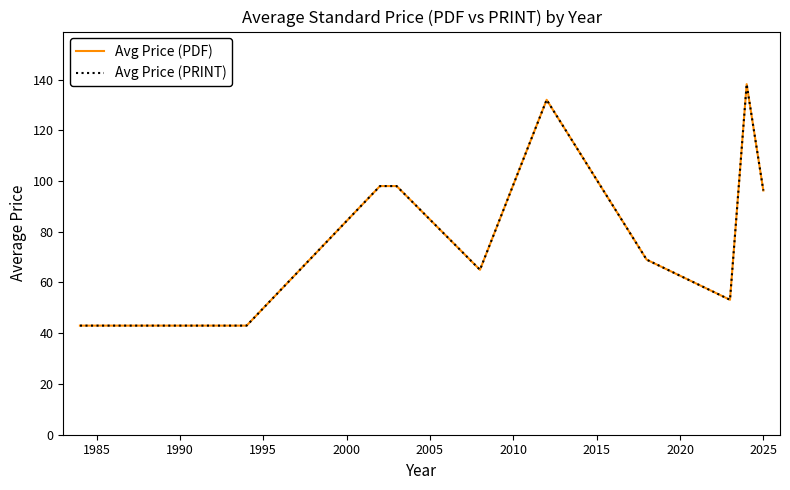

Does the chart have visible grid lines?

No